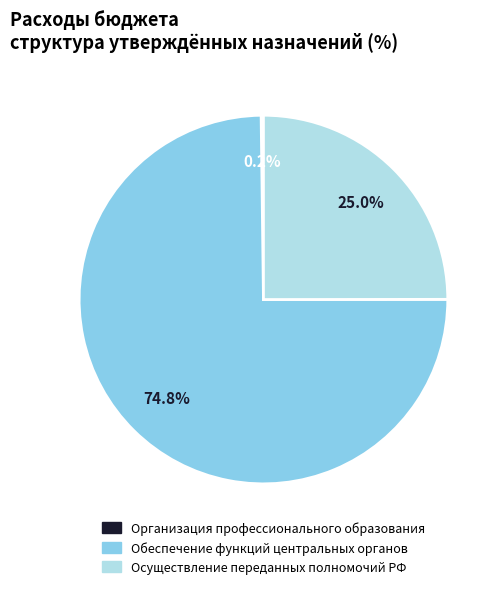

Does any single category account for the majority?

Yes